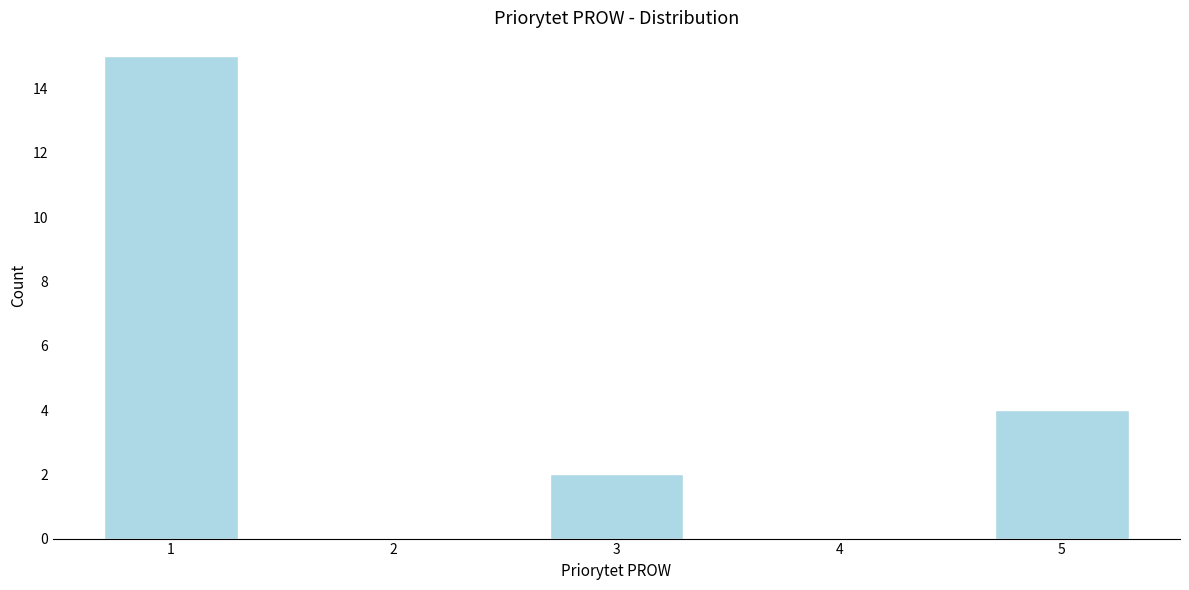

Reading right to left, extract all data points from this chart.

5=4	4=0	3=2	2=0	1=15